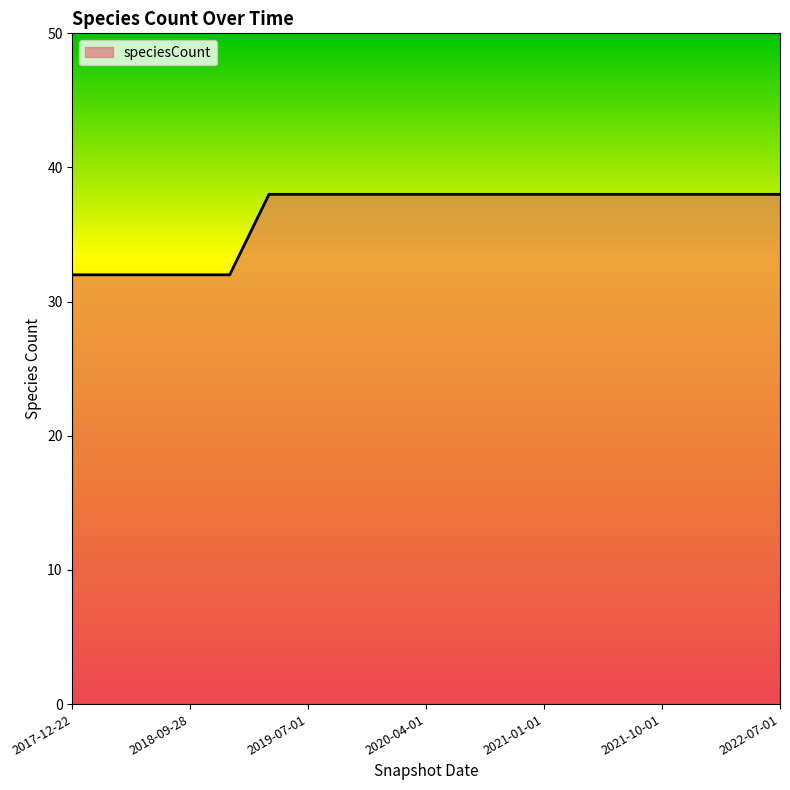

What is the minimum value shown in the chart?

32